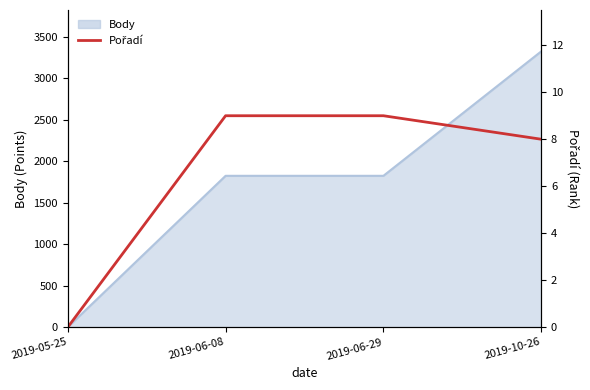

The value at 2019-10-26 is 5. True or false?

False